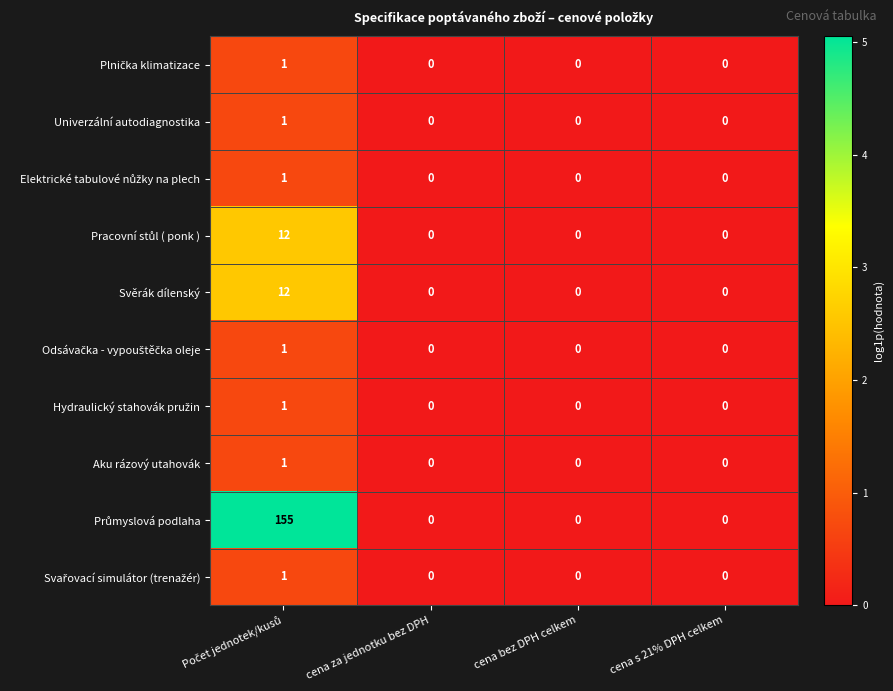

Rank the series by their maximum value, from lowest to highest.

Plnička klimatizace, Univerzální autodiagnostika, Elektrické tabulové nůžky na plech, Odsávačka - vypouštěčka oleje, Hydraulický stahovák pružin, Aku rázový utahovák, Svařovací simulátor (trenažér), Pracovní stůl ( ponk ), Svěrák dílenský, Průmyslová podlaha